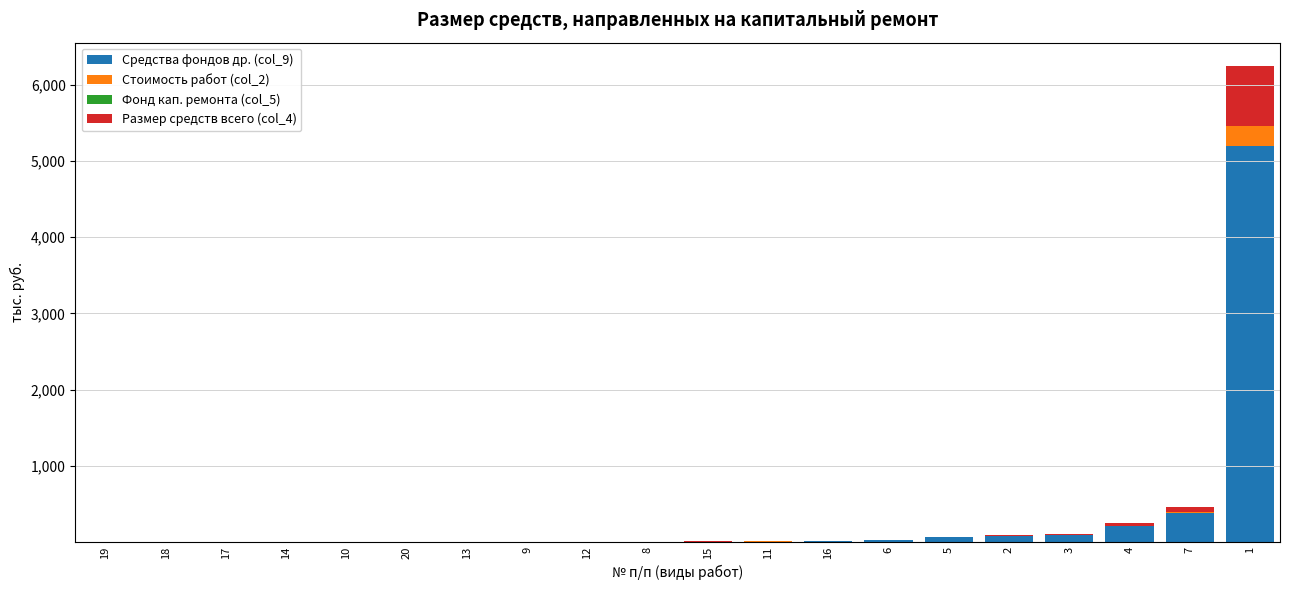

What is the difference between the maximum and minimum values in the Стоимость работ (col_2) series?

260.0